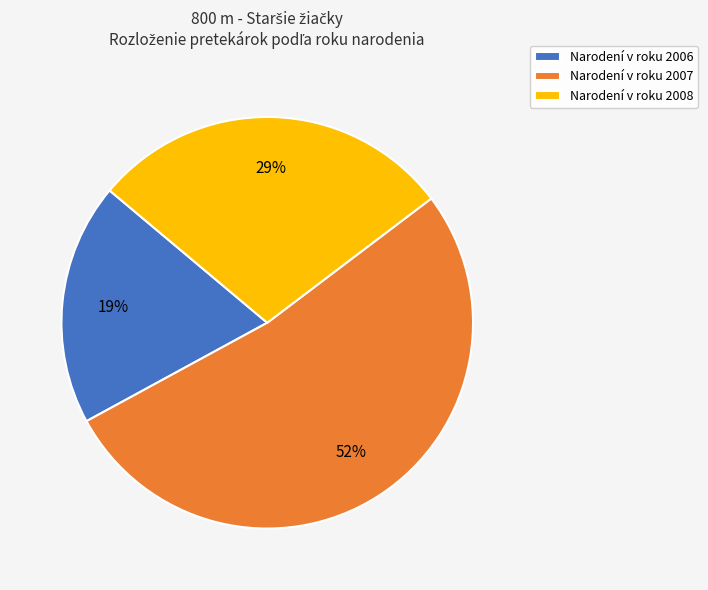

How many slices are in this pie chart?

3